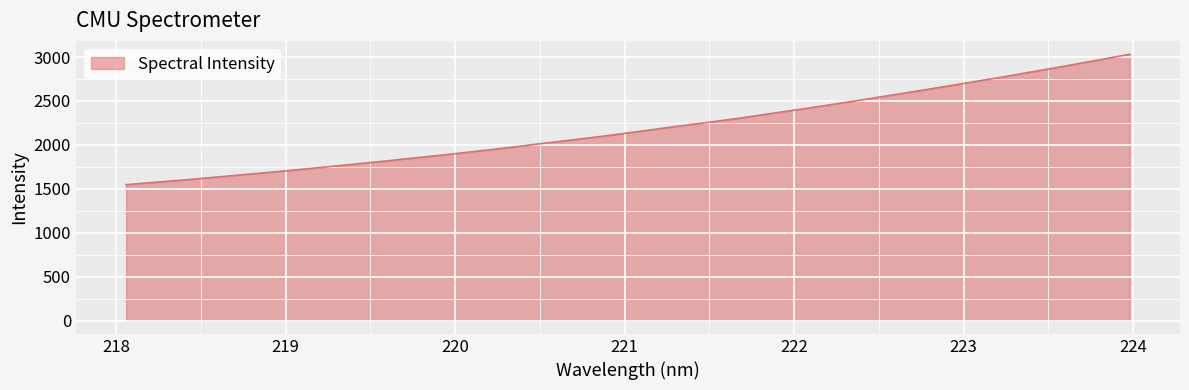

How many lines are shown in the chart?

1